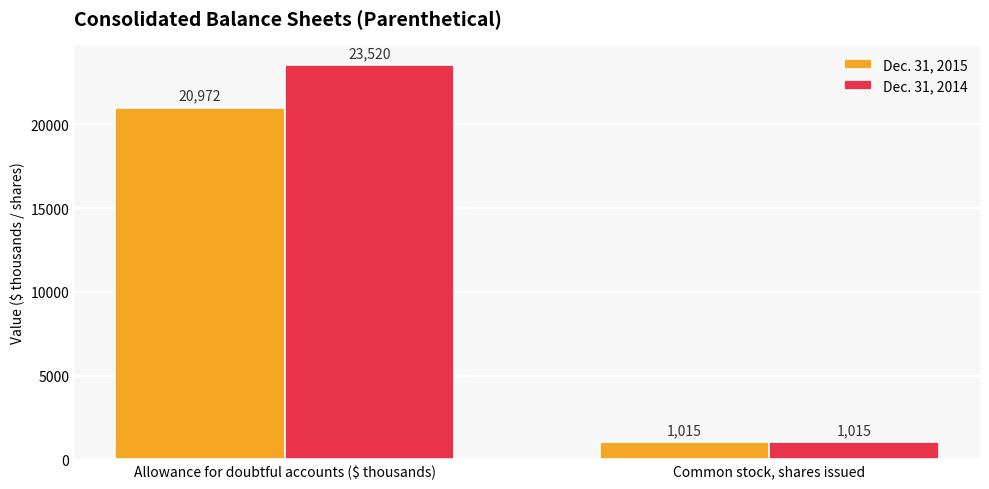

What is the value of the Dec. 31, 2015 bar at the 2nd from the left?

1015